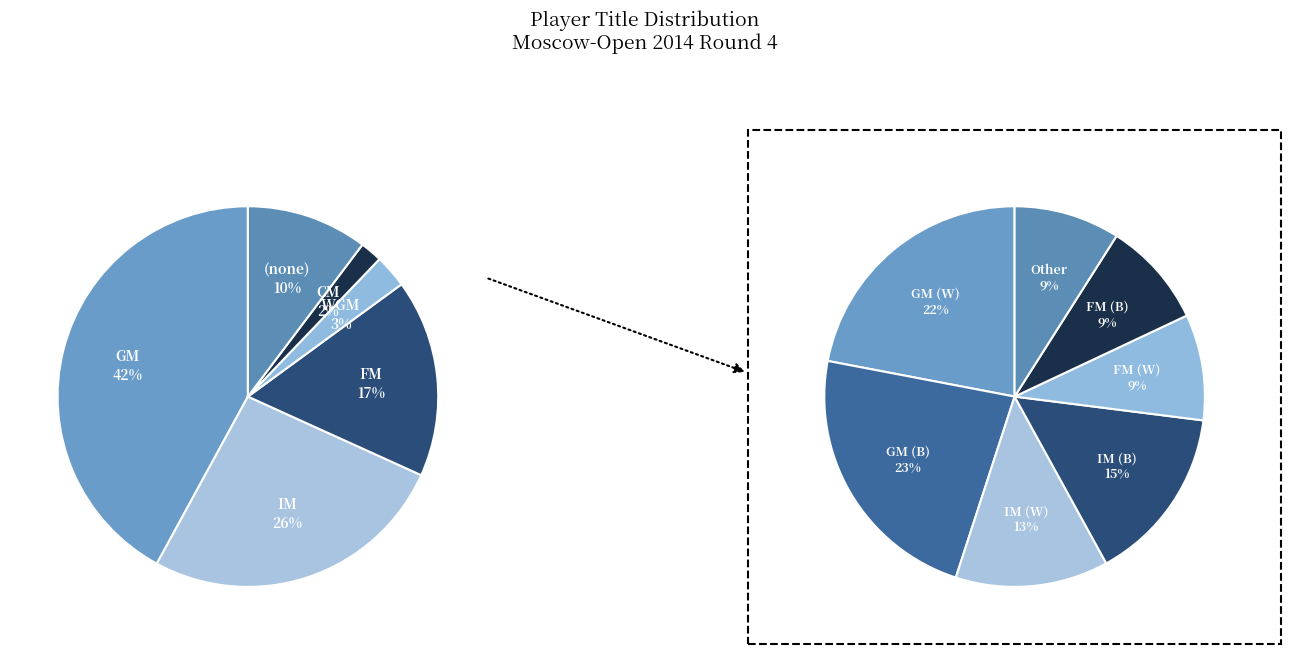

What percentage do IM and CM together represent?

28.0%